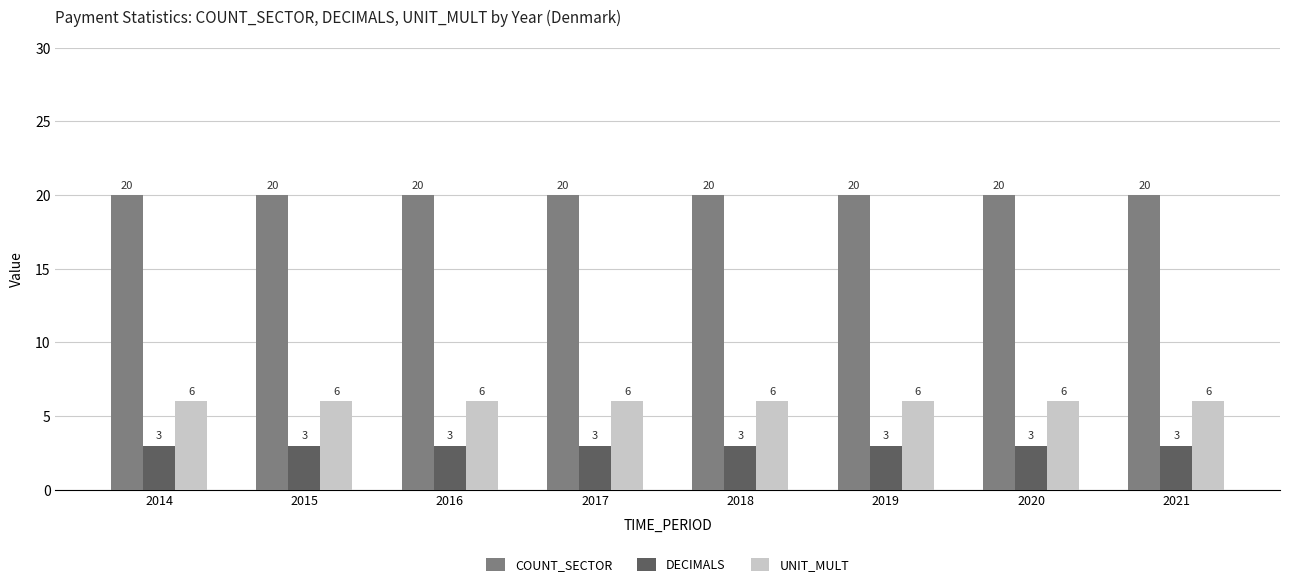

Is it true that DECIMALS equals 2 at 2021?

False